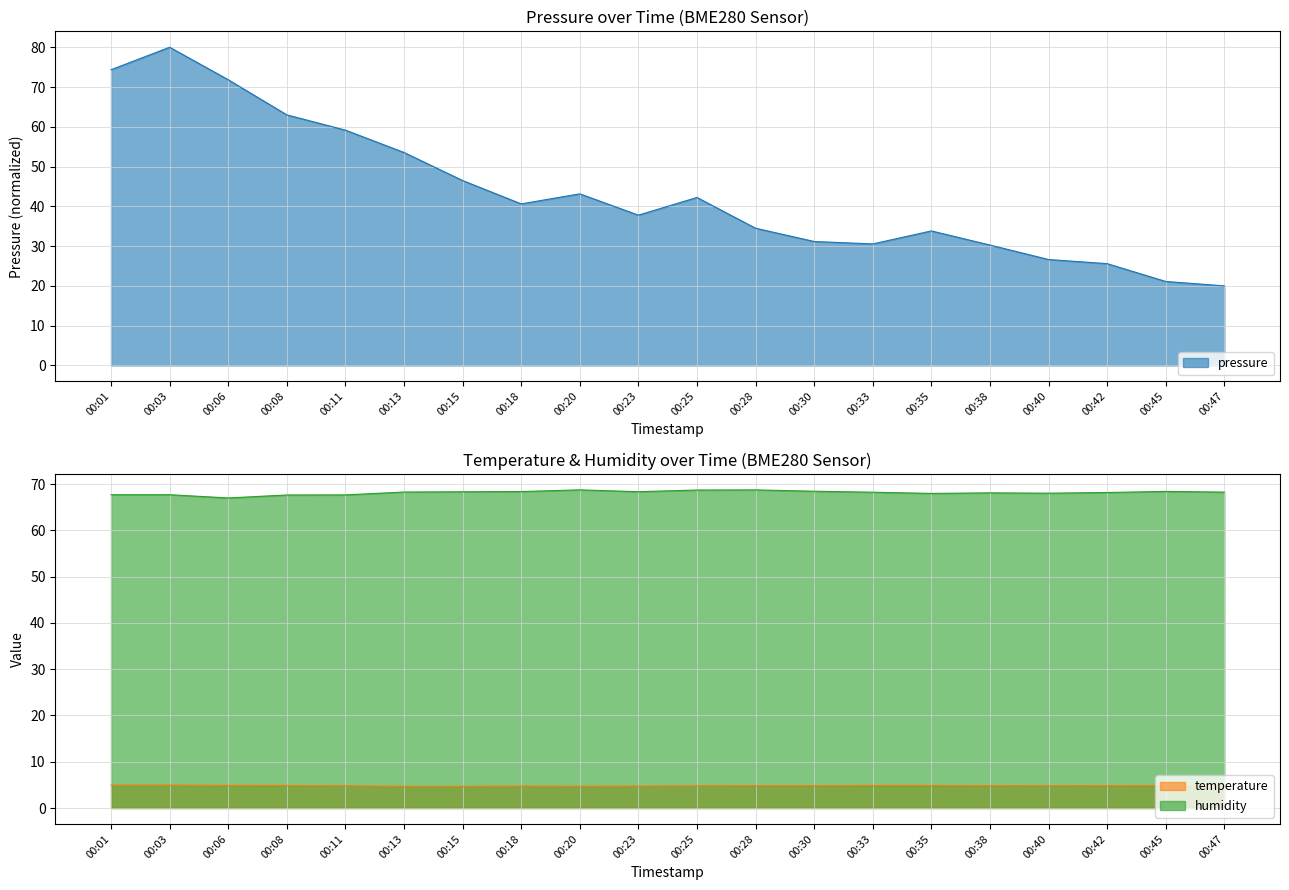

Which series changed the most between 00:18 and 00:40?

pressure